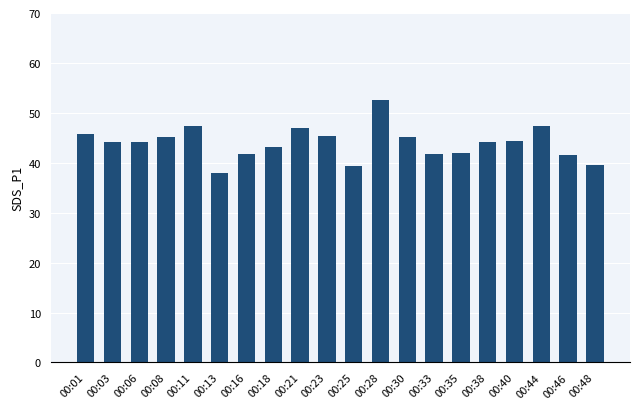

What is the value of the 20th bar from the left?

39.5